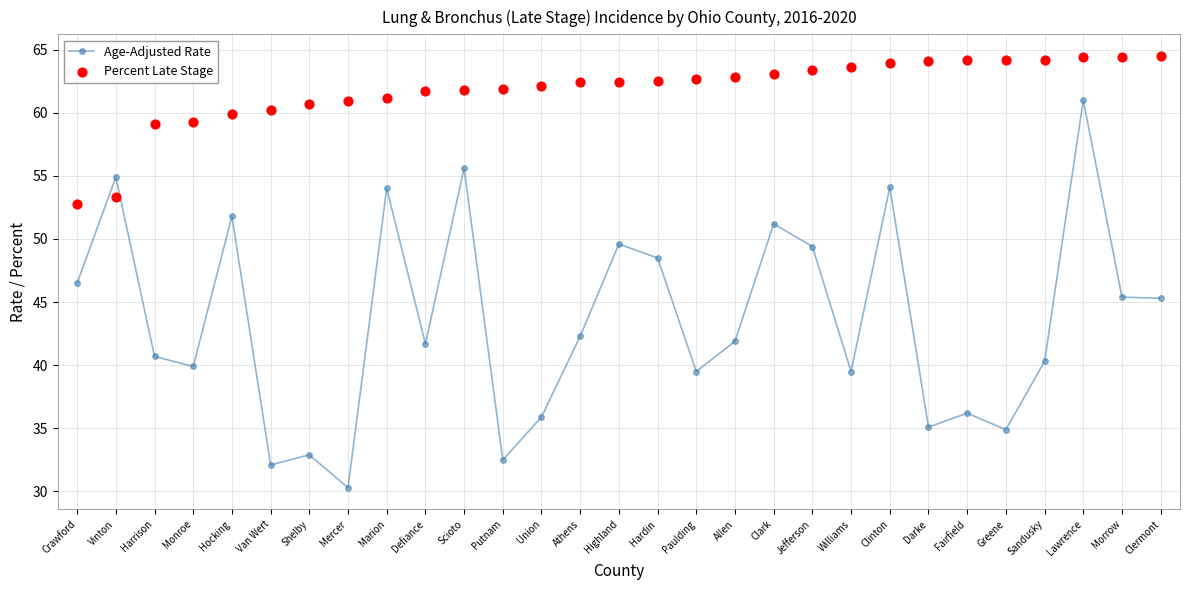

At how many categories does at least one series exceed 38?

29